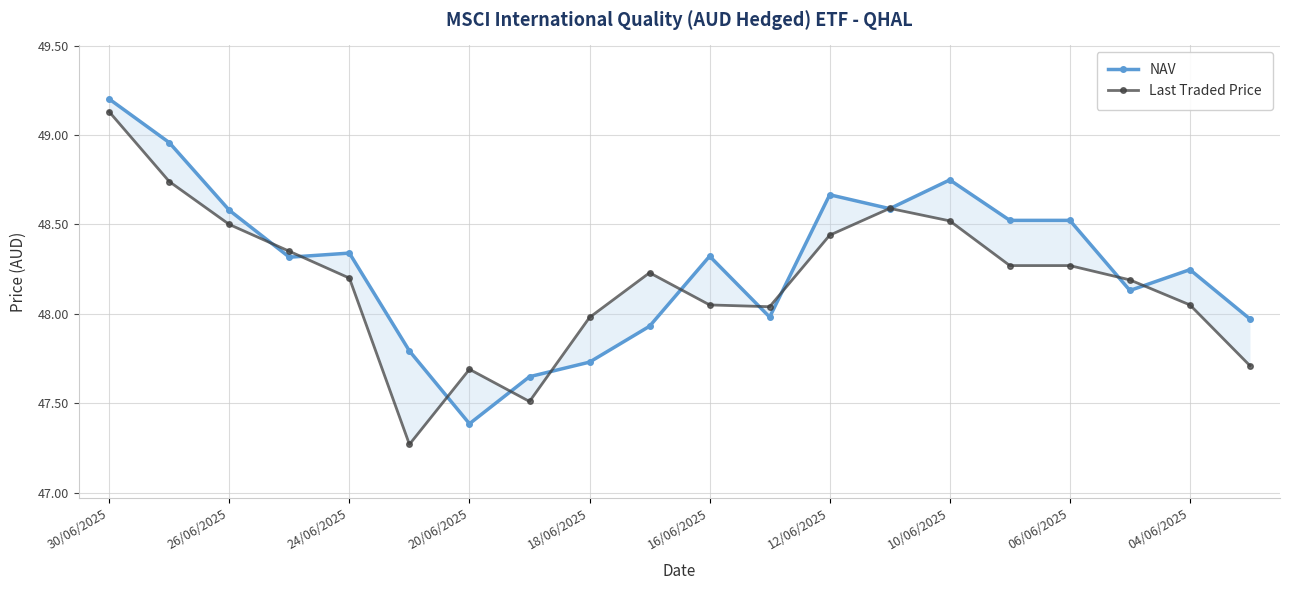

How many intersections are there between Last Traded Price and NAV?

12